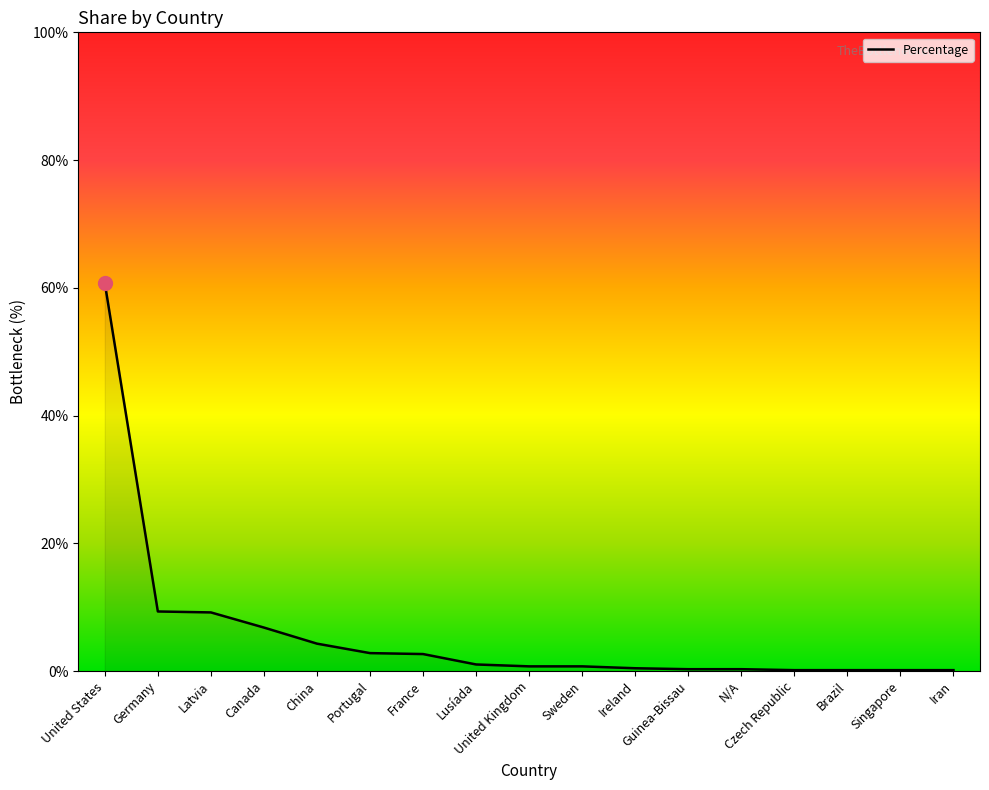

Between Germany and Ireland, which is larger?

Germany